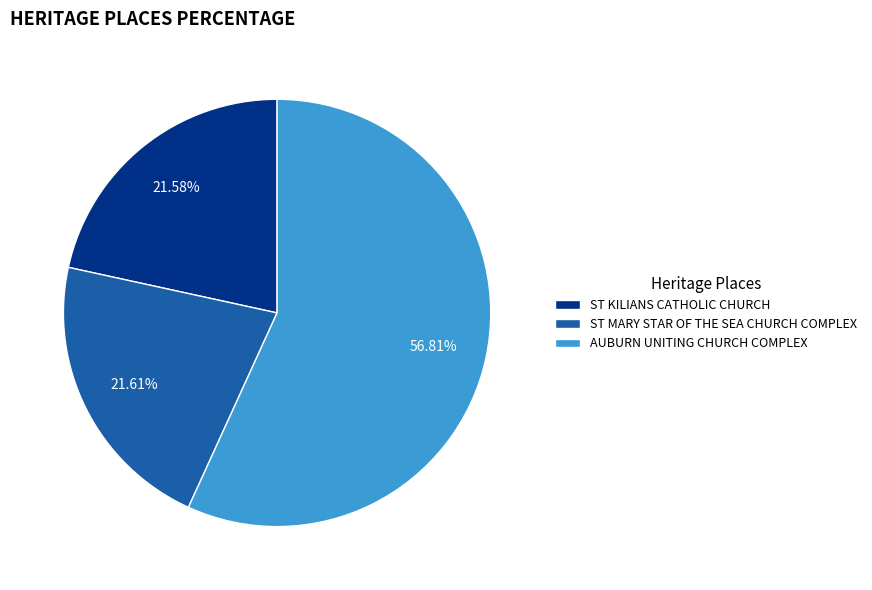

To the nearest percent, what portion does ST KILIANS CATHOLIC CHURCH represent?

22%